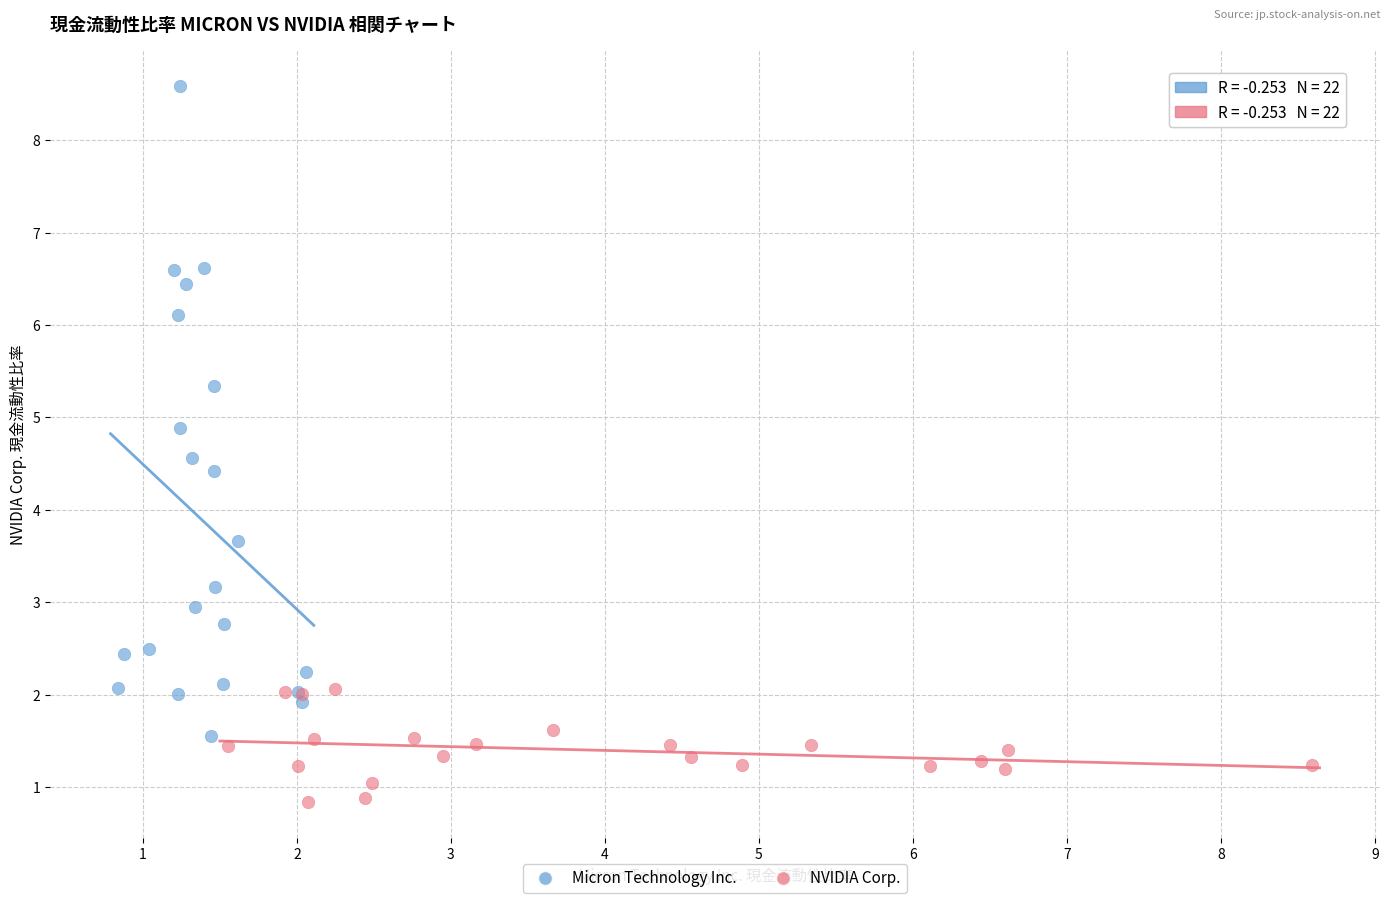

Which series contains the lowest Y value?

NVIDIA Corp.